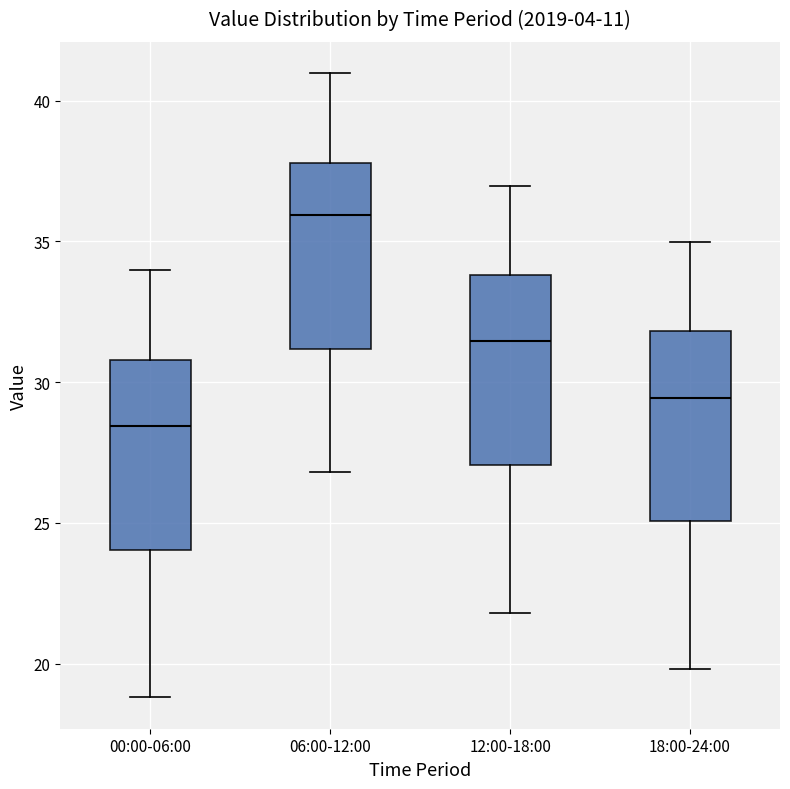

Reading left to right, transcribe this box plot: for each box, give where its median line is, the range the box spans, and where its two whiskers end, as read against the y-axis. The values are not printed on the chart, so give them approximately, as read against the axis.

00:00-06:00: median 28.5, box 24.0 to 31.0, whiskers 19.0 to 34.0
06:00-12:00: median 36.0, box 31.0 to 38.0, whiskers 27.0 to 41.0
12:00-18:00: median 31.5, box 27.0 to 34.0, whiskers 22.0 to 37.0
18:00-24:00: median 29.5, box 25.0 to 32.0, whiskers 20.0 to 35.0